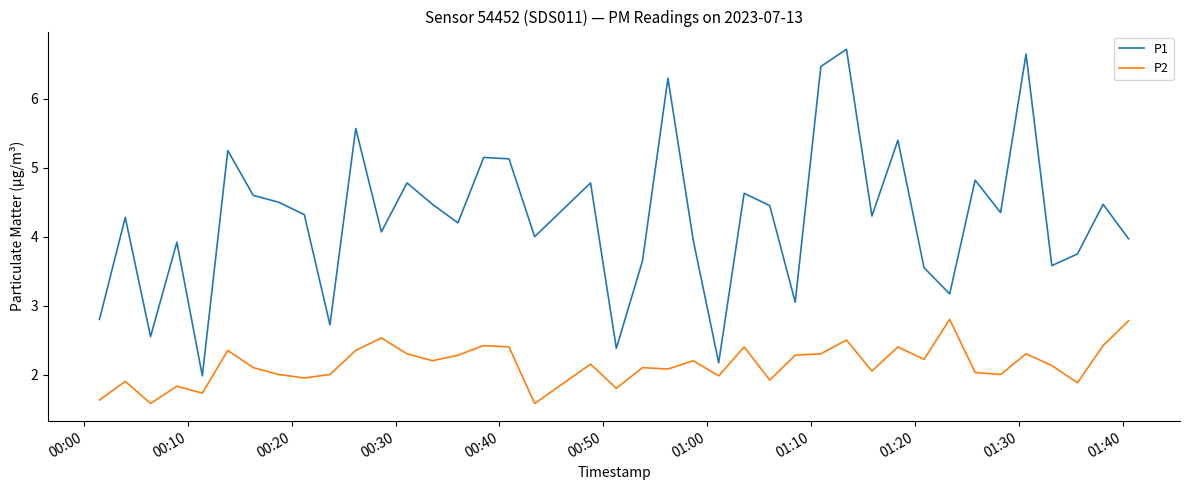

True or false: P1 and P2 cross at least once.

False